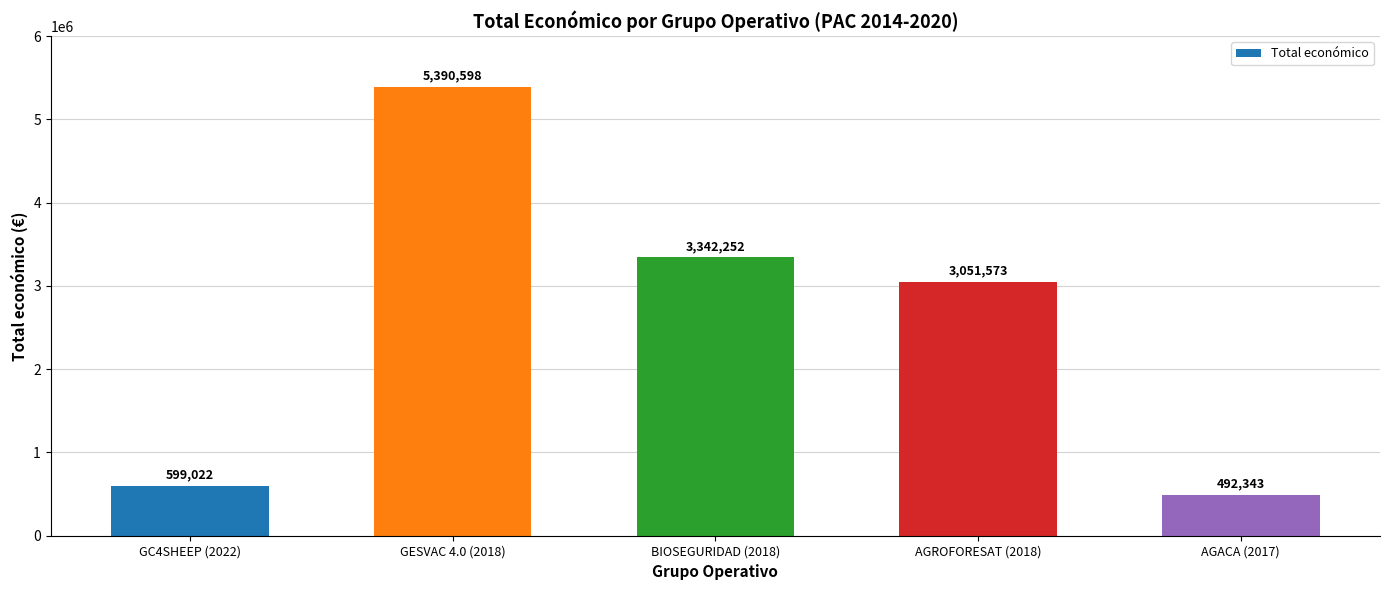

Approximately how many times larger is the value at GESVAC 4.0 (2018) compared to GC4SHEEP (2022)?

9.0